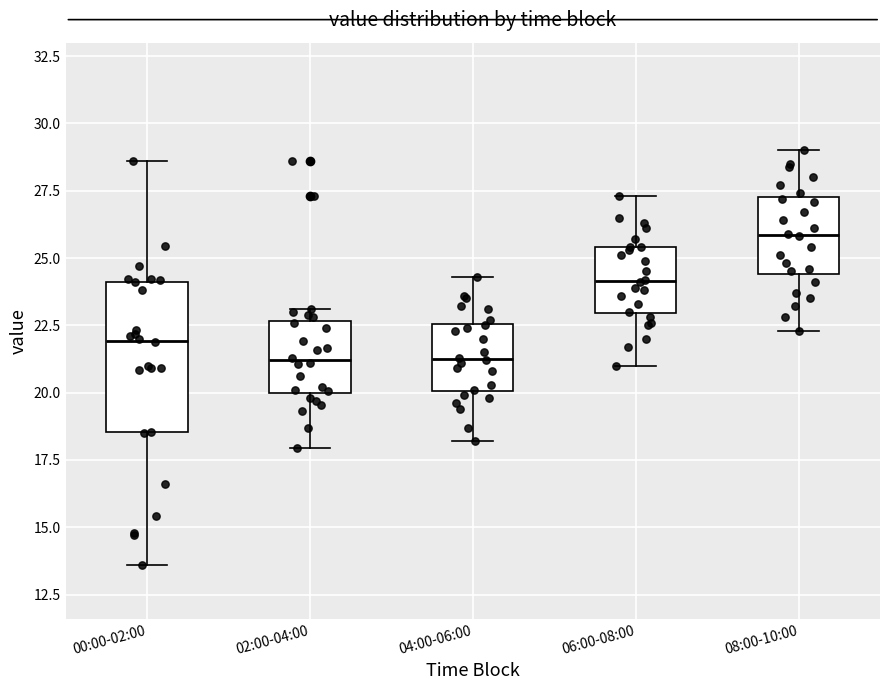

Where is the upper edge of the box for 06:00-08:00 on the y-axis? The values are not printed on the chart, so give them approximately, as read against the axis.

25.5